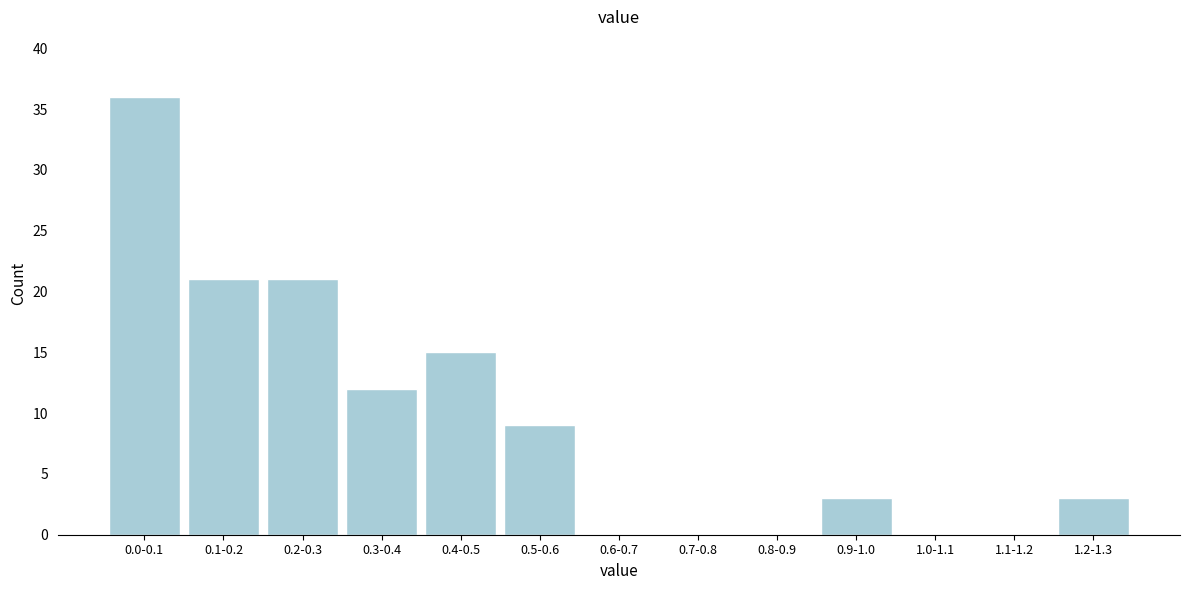

Reading left to right, transcribe all the data shown in this chart.

0.0-0.1=36	0.1-0.2=21	0.2-0.3=21	0.3-0.4=12	0.4-0.5=15	0.5-0.6=9	0.6-0.7=0	0.7-0.8=0	0.8-0.9=0	0.9-1.0=3	1.0-1.1=0	1.1-1.2=0	1.2-1.3=3